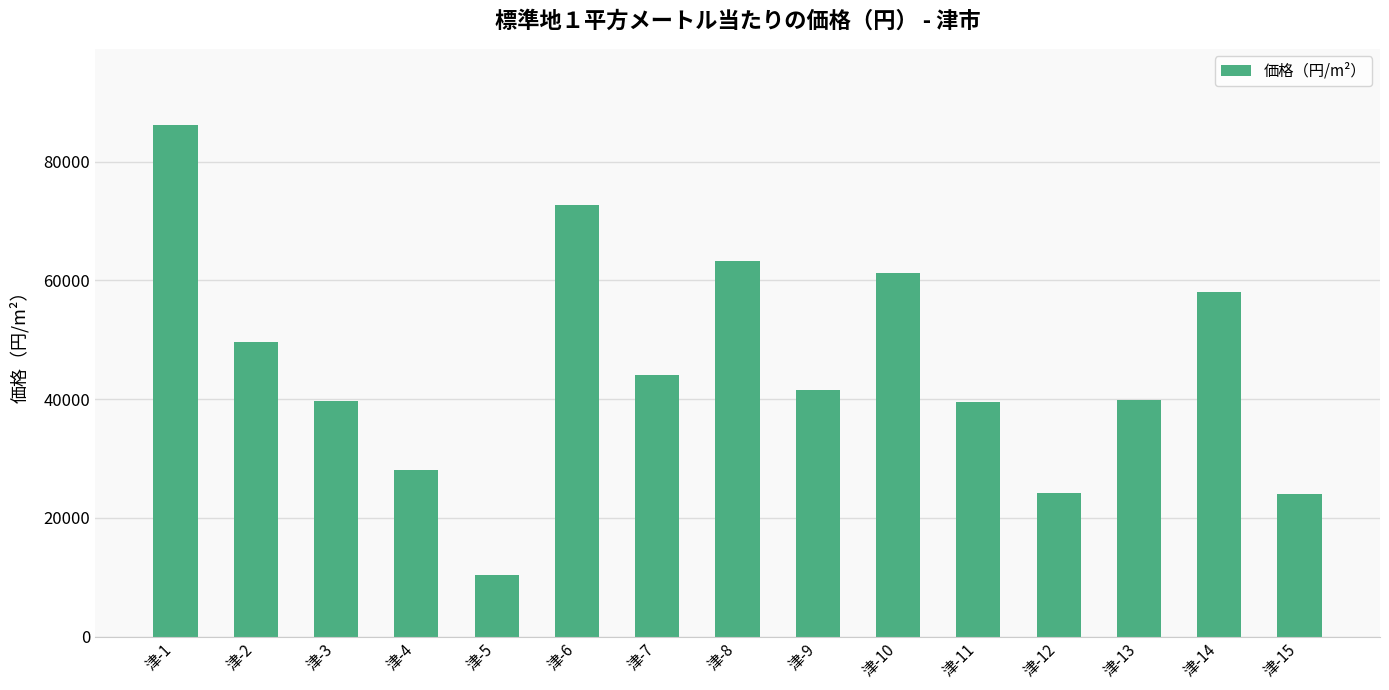

Where is the data nearest to the value 48250?

津-2